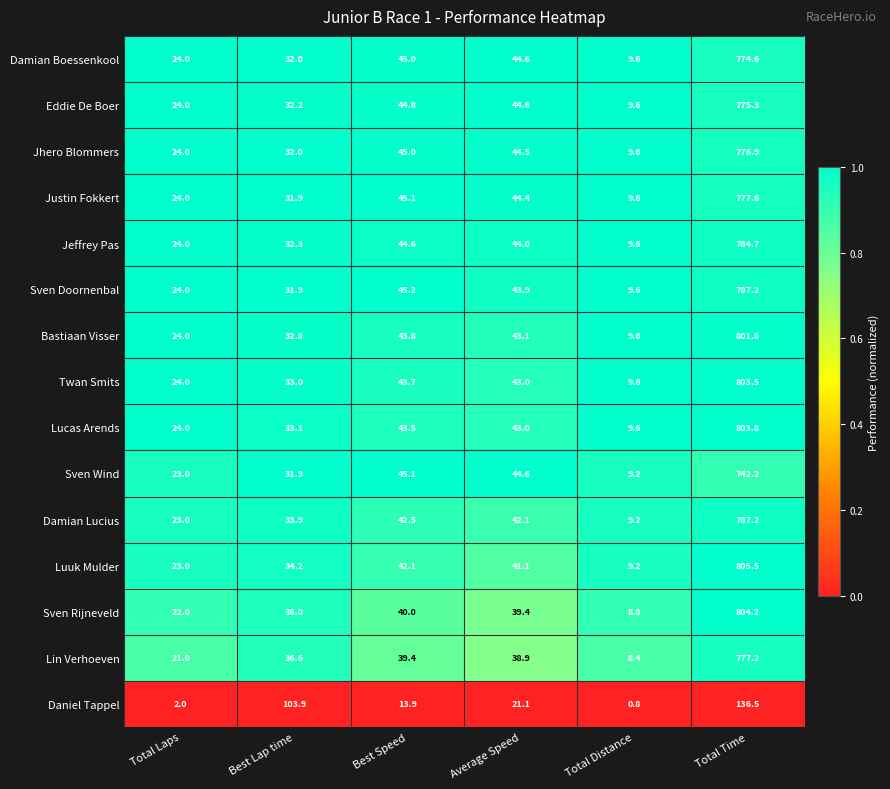

Is it true that Lin Verhoeven equals 39.4 at Best Speed?

True